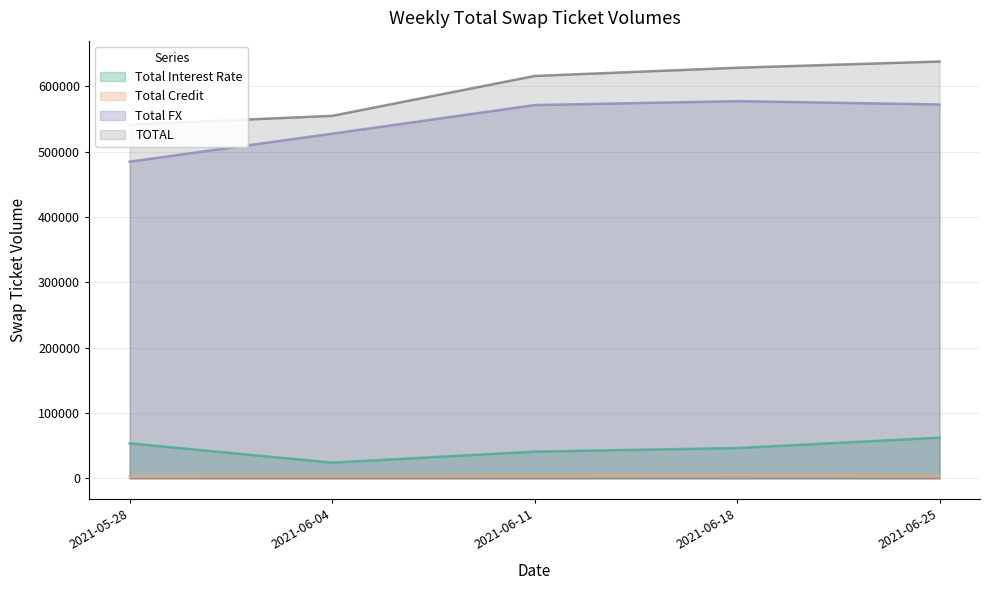

The Total FX series shows 914685 at 2021-06-11. True or false?

False